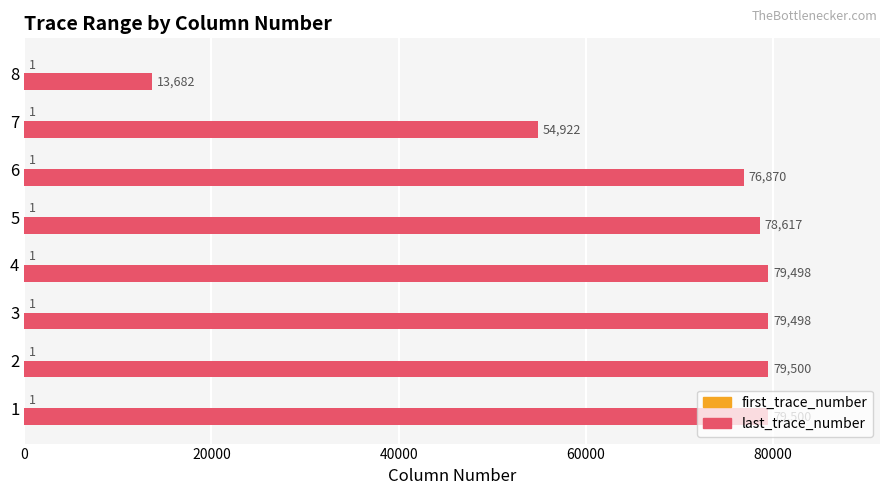

Where is last_trace_number nearest to the value 46591?

7